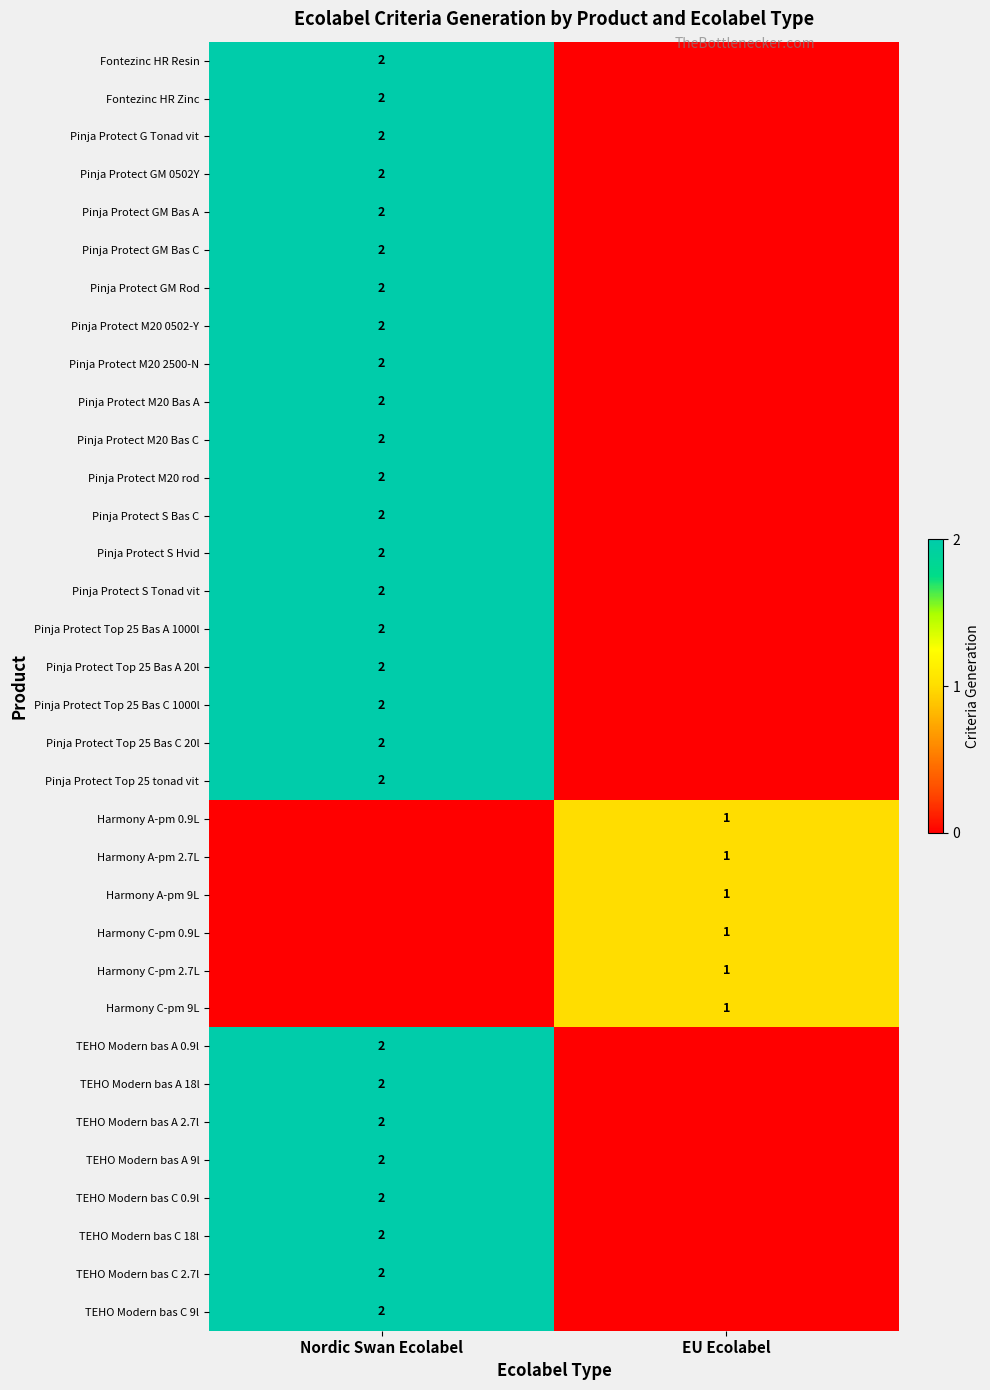

True or false: Harmony C-pm 9L has a value of 1 at EU Ecolabel.

True